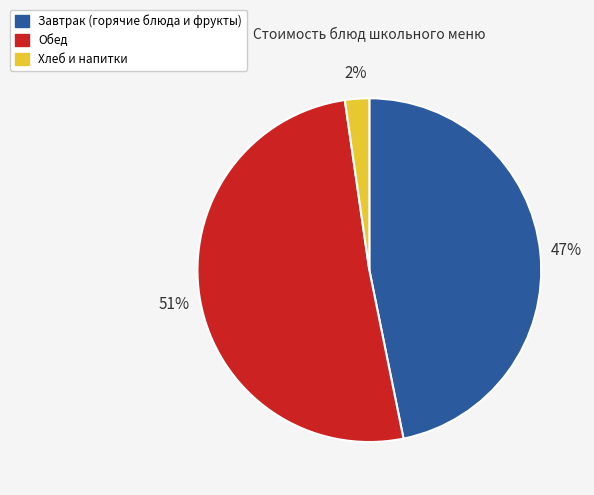

To the nearest percent, what is the average slice percentage?

33%